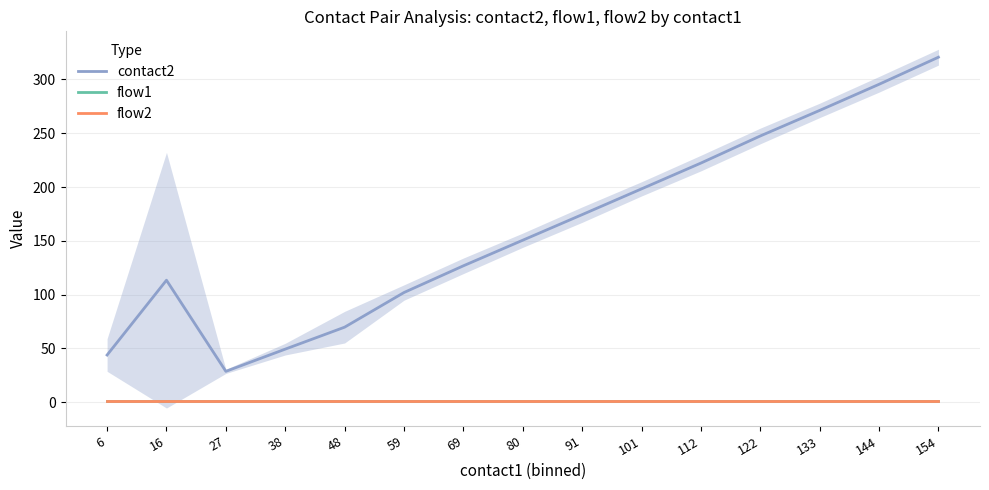

Between 69 and 48, which is larger?

69